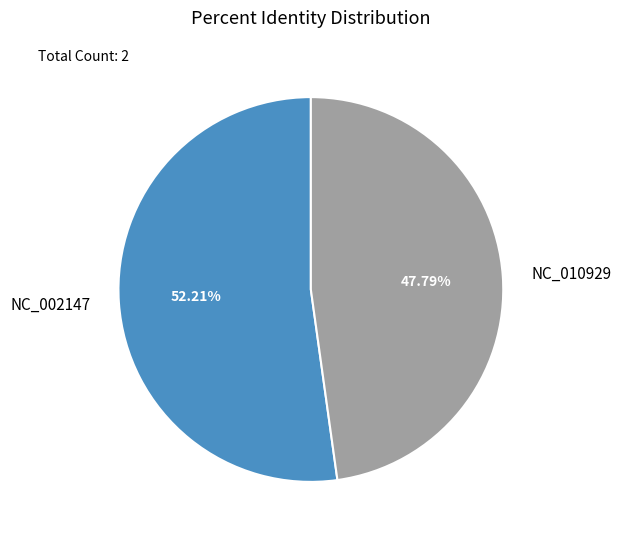

To the nearest percent, what percentage of the pie is NC_002147?

52%